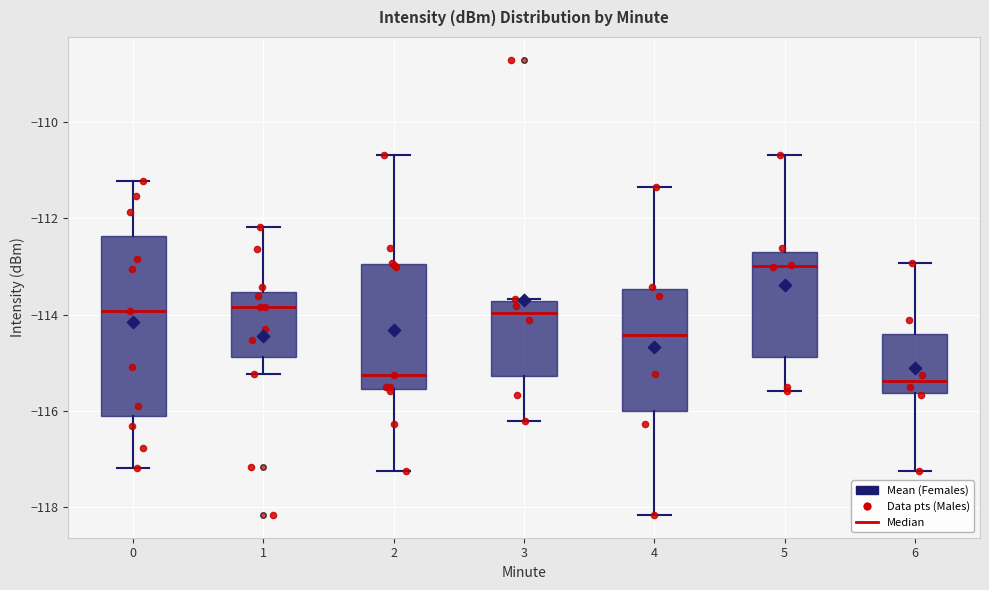

Where is the upper edge of the box at x = 4 on the y-axis? The values are not printed on the chart, so give them approximately, as read against the axis.

-113.4